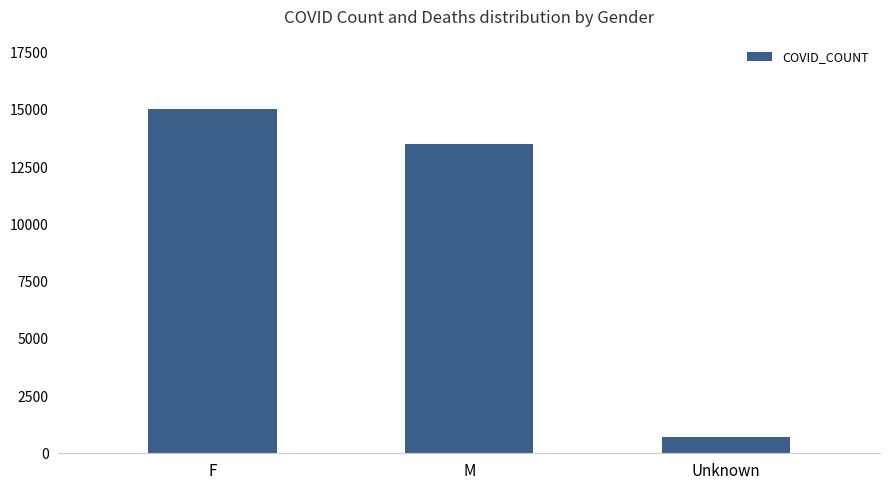

At which category does the chart reach its peak across all series?

F